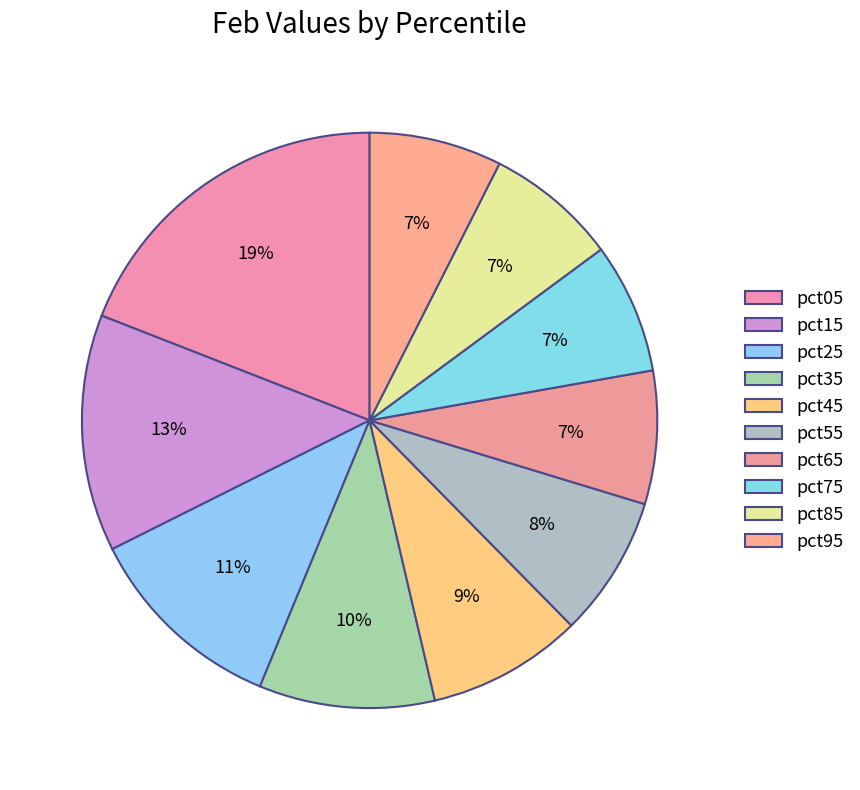

How many segments does this pie chart have?

10